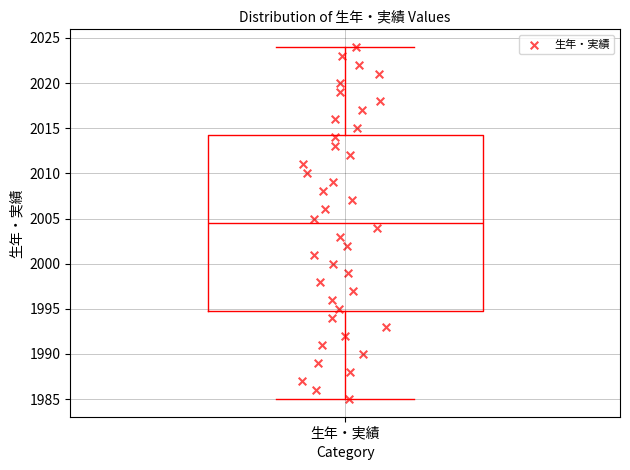

Transcribe this box plot: give where the median line is, the range the box spans, and where the two whiskers end, as read against the y-axis. The values are not printed on the chart, so give them approximately, as read against the axis.

median 2004.5, box 1995.0 to 2014.5, whiskers 1985.0 to 2024.0